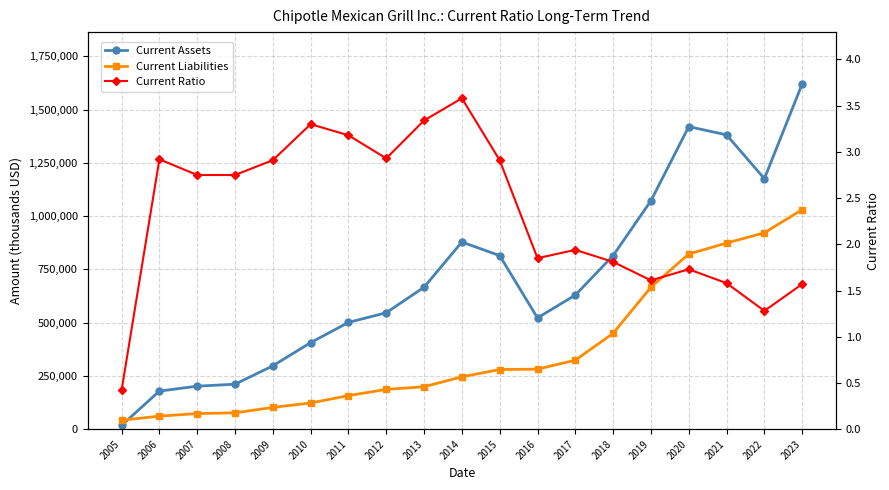

Where does the Current Assets series first go above 629535?

2013